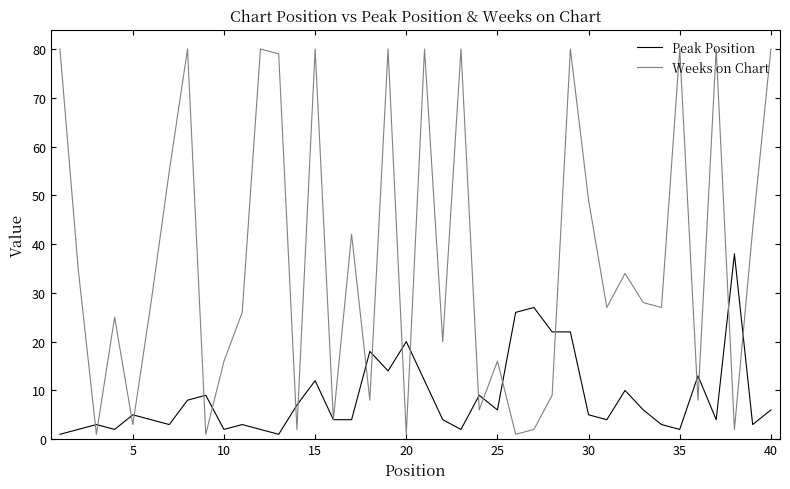

What is the greatest value displayed?

80